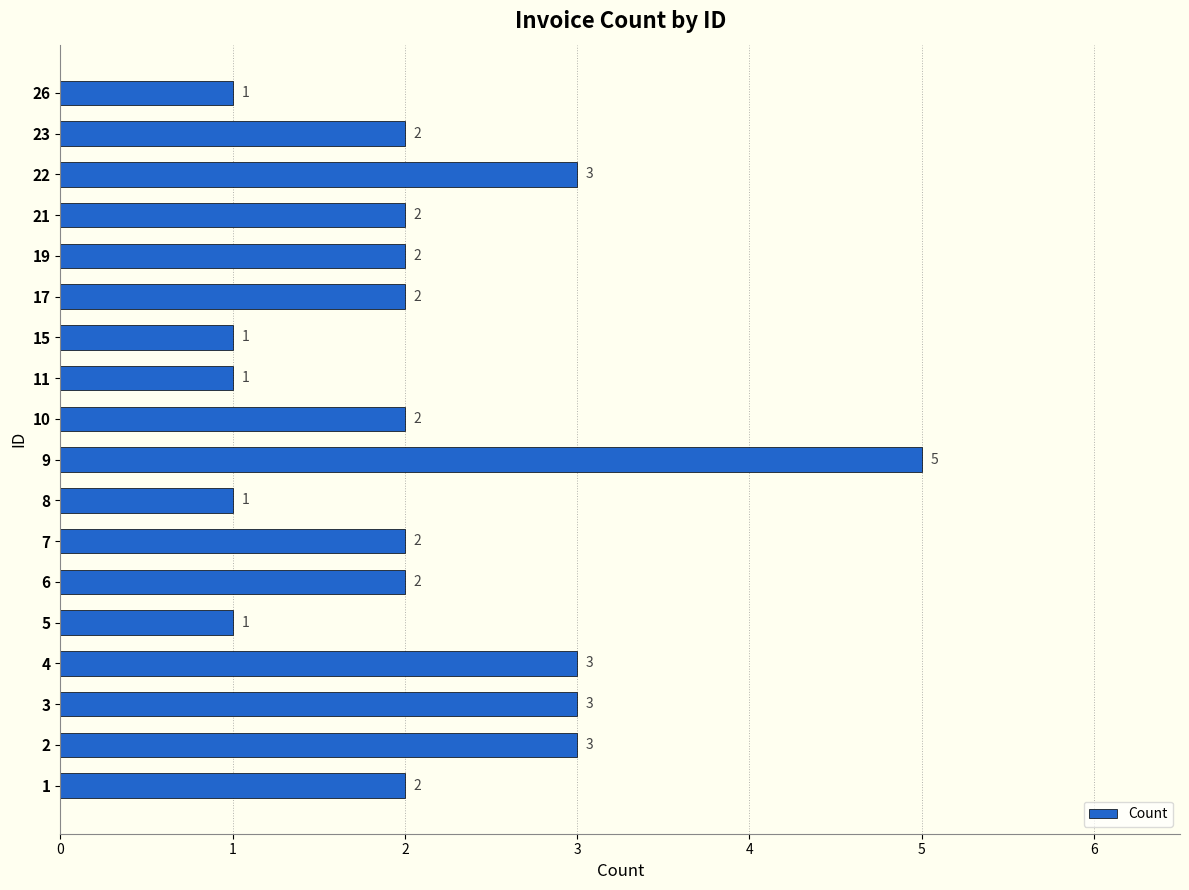

Which has a higher value, 8 or 17?

17